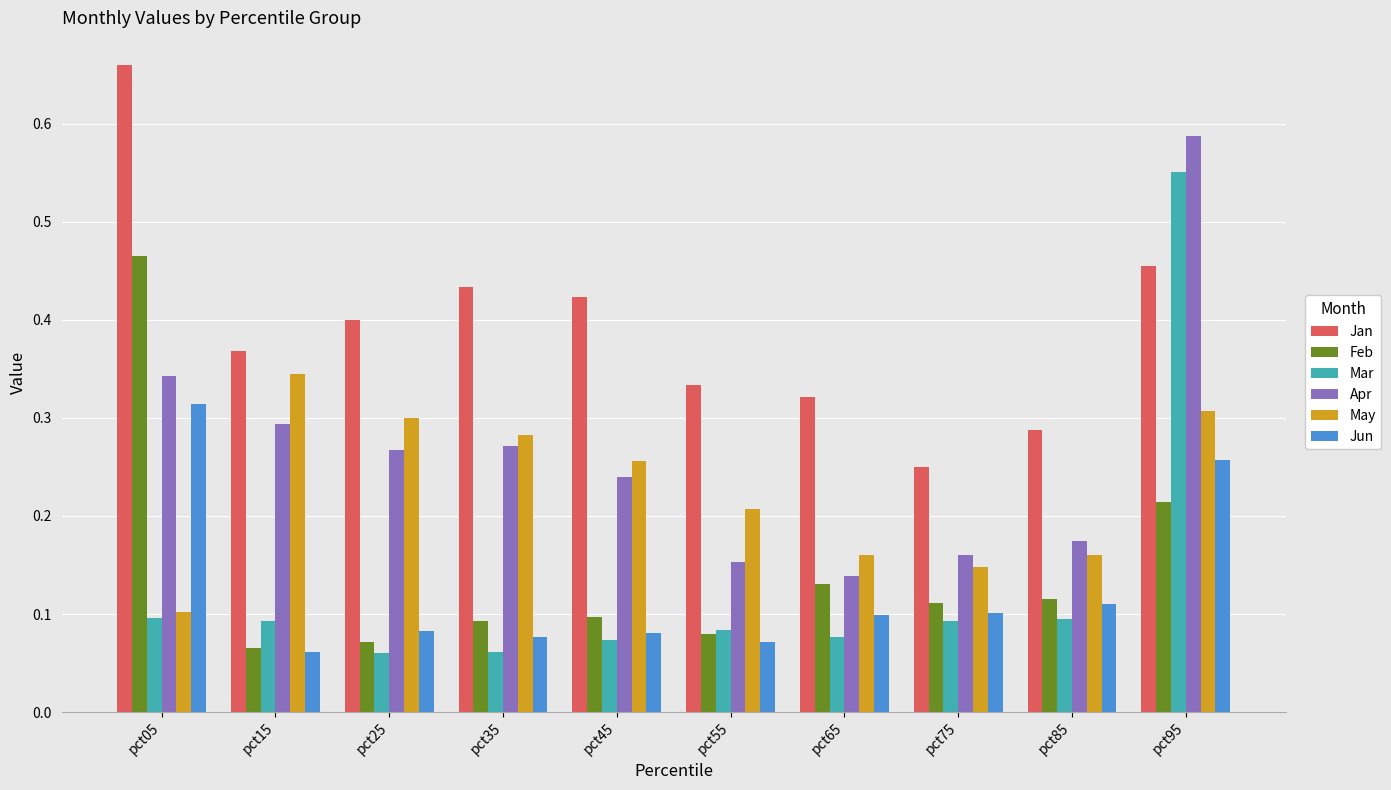

At which category is the sum across all series the highest?

pct95